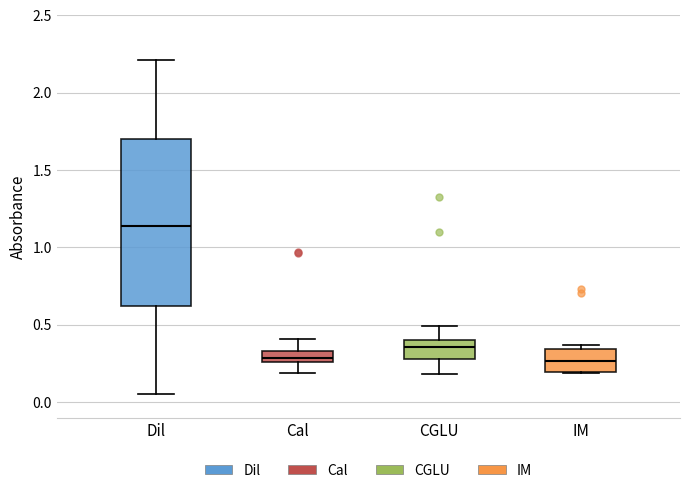

Which box is the tallest, from its lower edge to its upper edge?

Dil